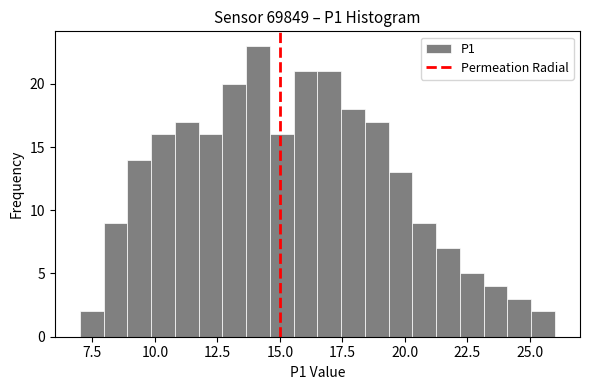

Around what value on the x-axis is the tallest bar? Give the approximate position of its centre, as read against the axis.

14.0